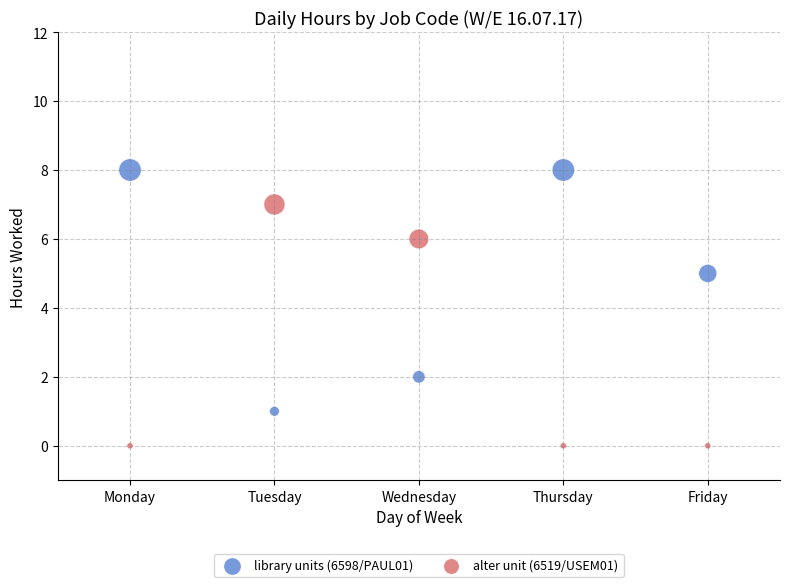

What are all the series names shown in the legend?

library units (6598/PAUL01), alter unit (6519/USEM01)